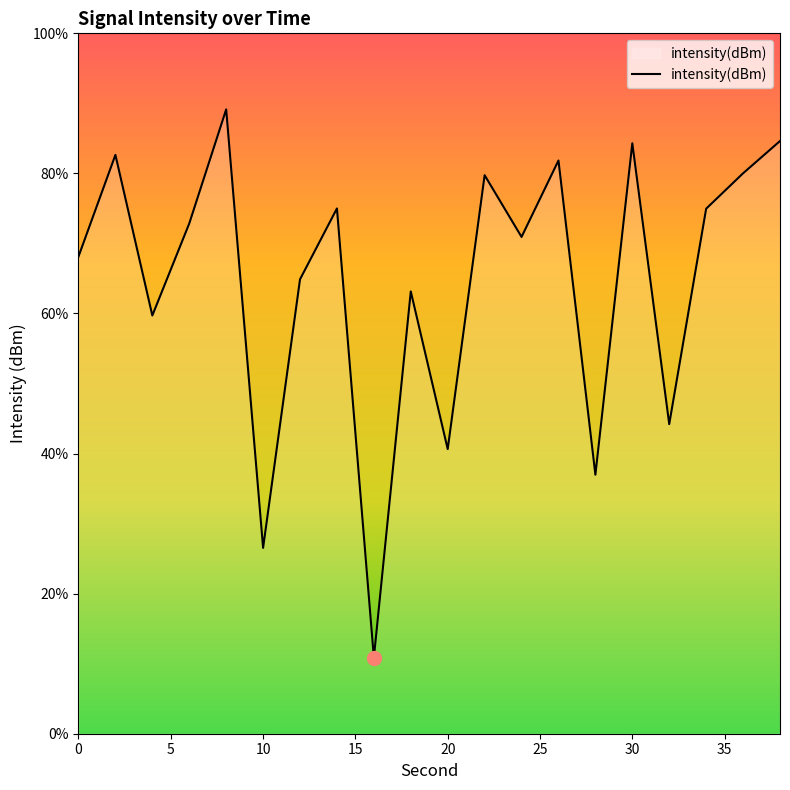

What is the change in value from 4 to 28?

-4.2